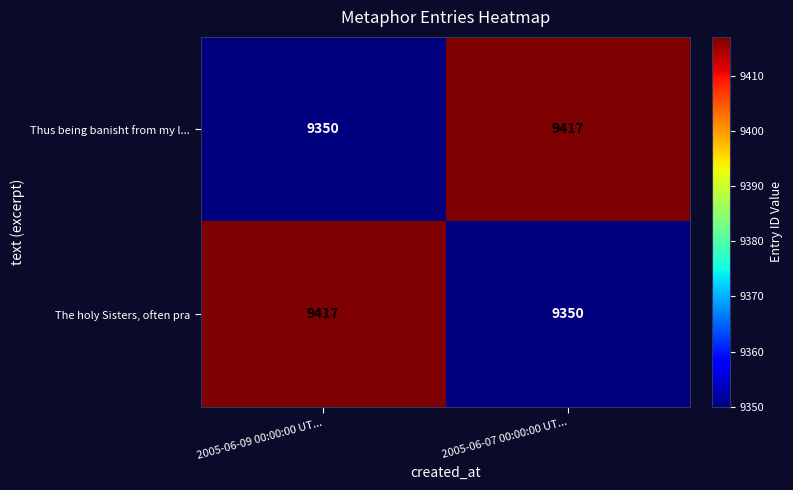

What is the spread (max minus min) of values at 2005-06-09 00:00:00 UT...?

67